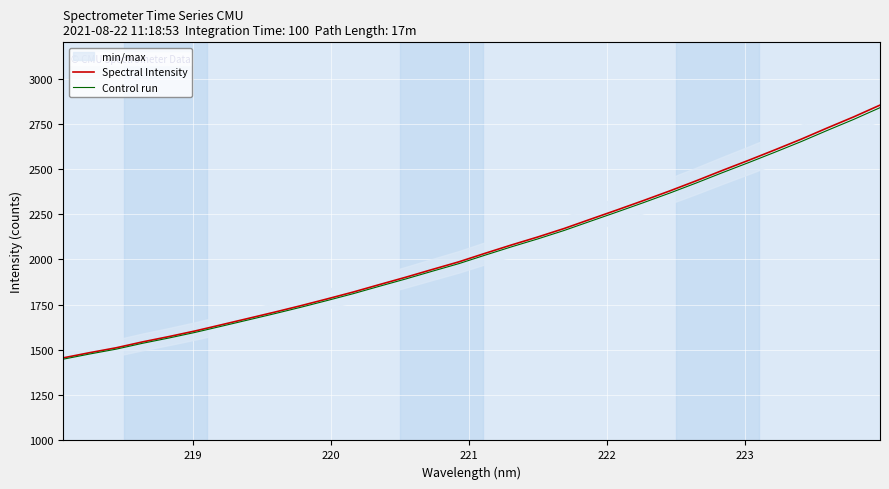

Reading left to right, extract all data points from this chart.

Spectral Intensity: 1456.5	1485.1	1511.9	1544.5	1573.9	1605.1	1639.4	1673.9	1708.6	1744.4	1781.9	1820.3	1861.7	1902.4	1945.0	1986.9	2034.2	2080.2	2124.3	2171.1	2222.4	2273.2	2325.0	2378.3	2433.8	2491.5	2547.7	2605.4	2664.5	2727.1	2788.1	2853.1
Control run: 1449.2	1477.7	1504.4	1536.7	1566.0	1597.1	1631.2	1665.5	1700.0	1735.7	1773.0	1811.2	1852.4	1892.9	1935.3	1976.9	2024.0	2069.8	2113.7	2160.3	2211.3	2261.9	2313.4	2366.4	2421.6	2479.1	2535.0	2592.4	2651.2	2713.4	2774.1	2838.8